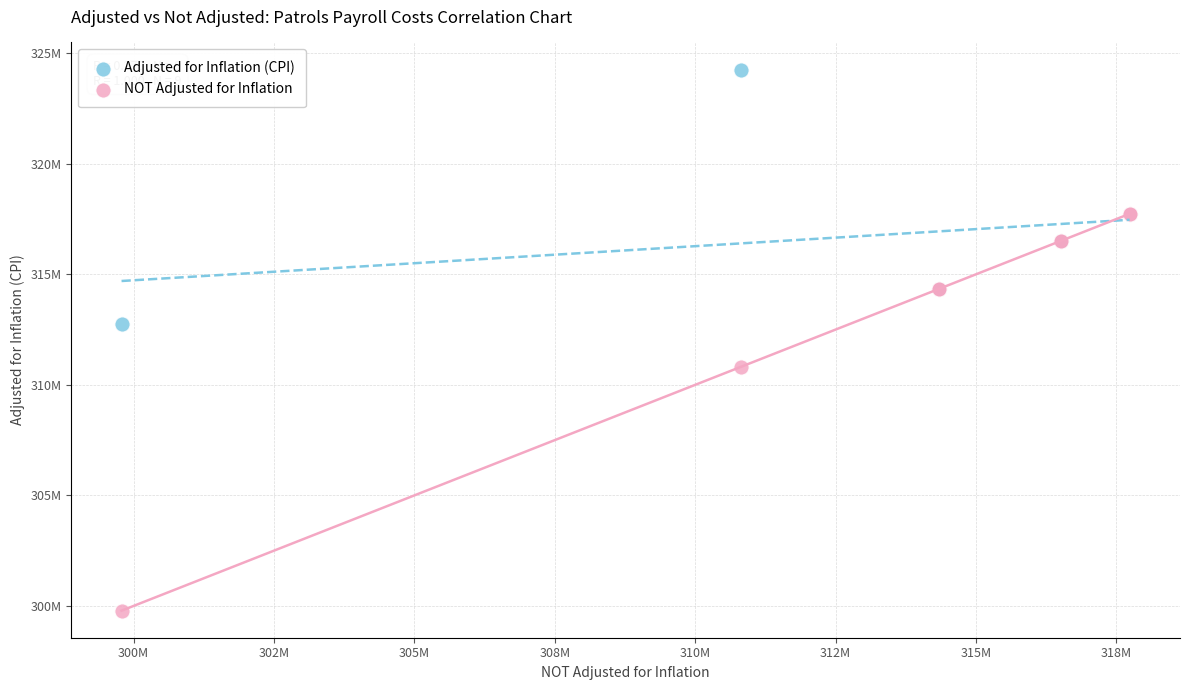

Which series has the largest Y range (max minus min)?

NOT Adjusted for Inflation